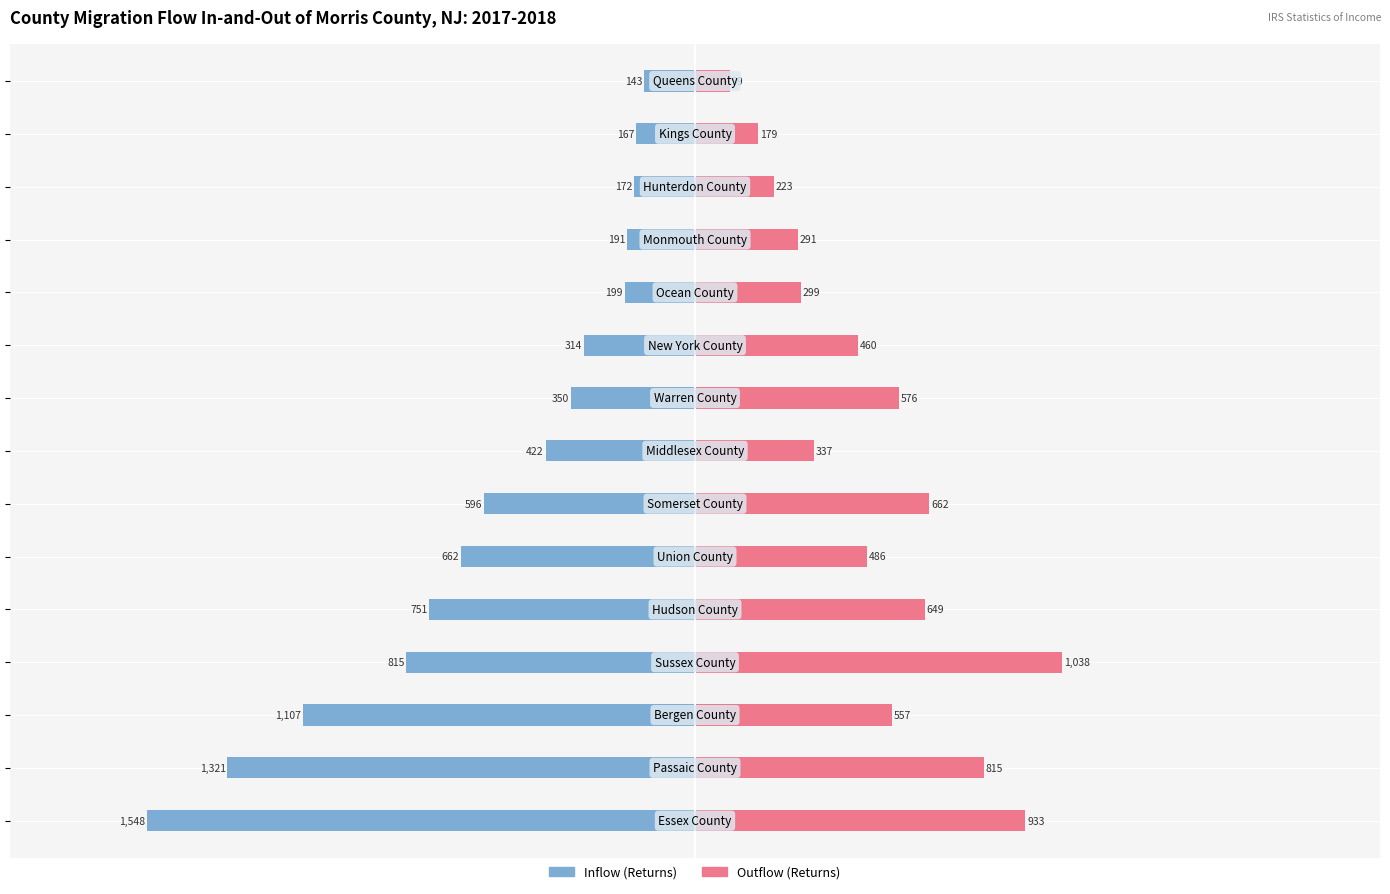

What is the minimum value for Outflow (Returns)?

99